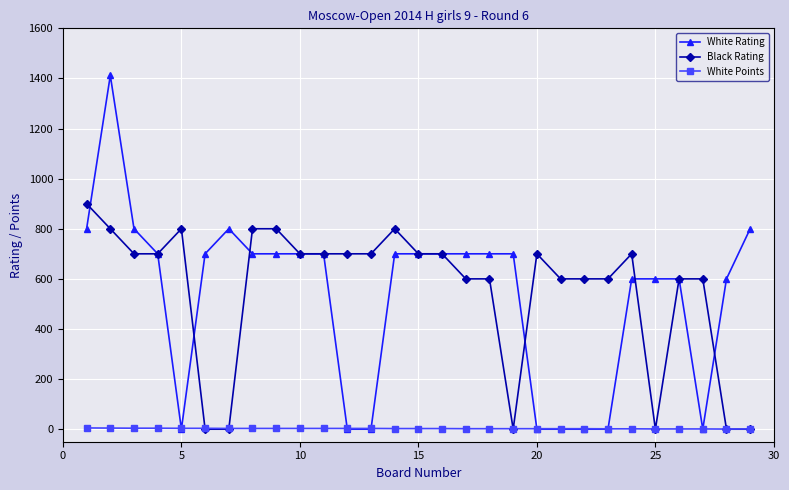

List the series in order of their peak value, highest first.

White Rating, Black Rating, White Points